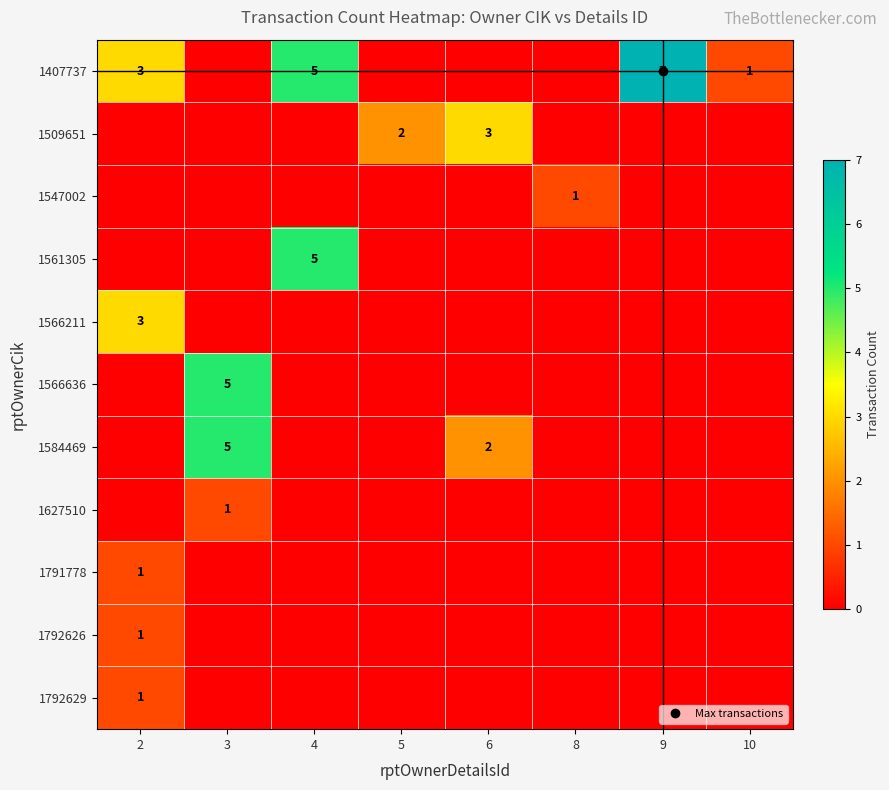

At which category does the chart reach its peak across all series?

9